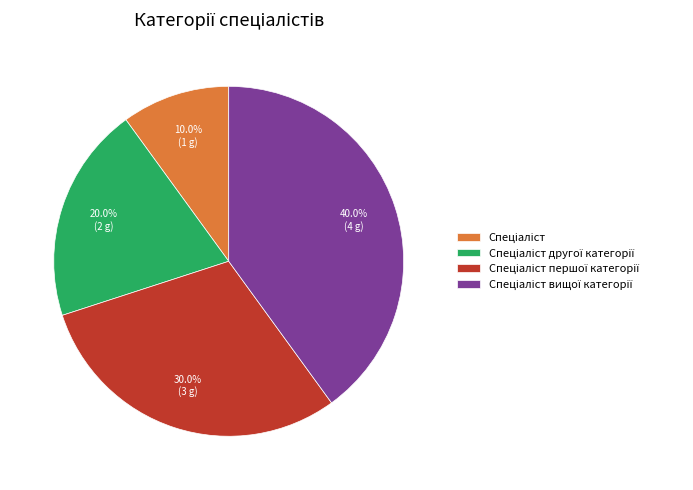

Is there any slice that represents more than half of the pie?

No